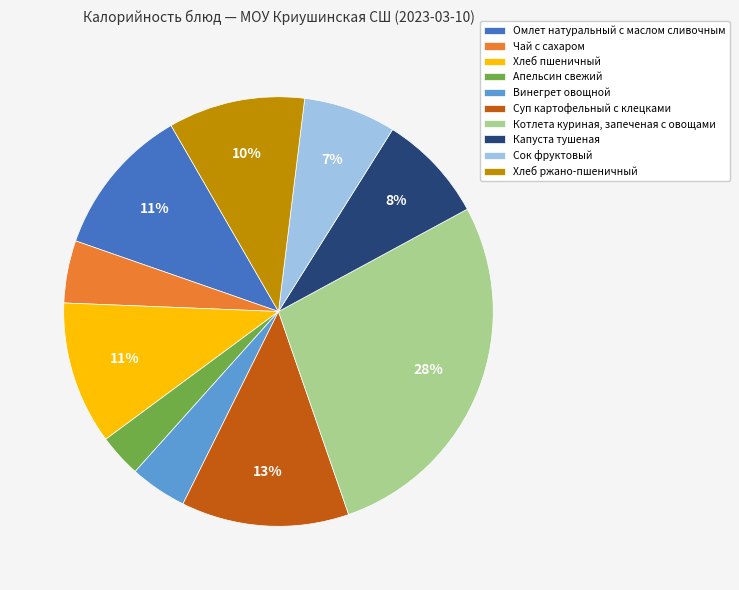

Which category has the biggest portion of the pie?

Котлета куриная, запеченая с овощами